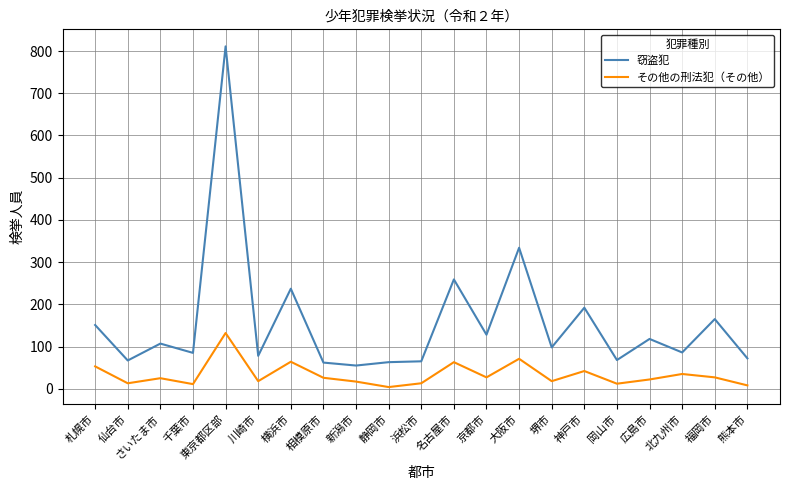

How many values in the 窃盗犯 series are below 98?

10